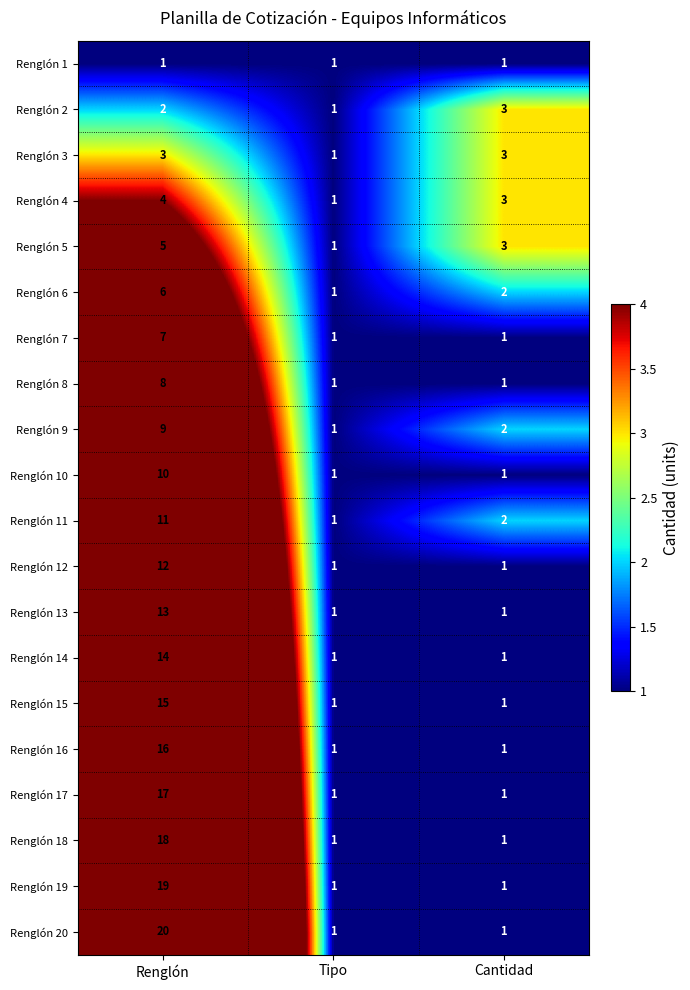

Which series has the largest range (max minus min)?

Renglón 20